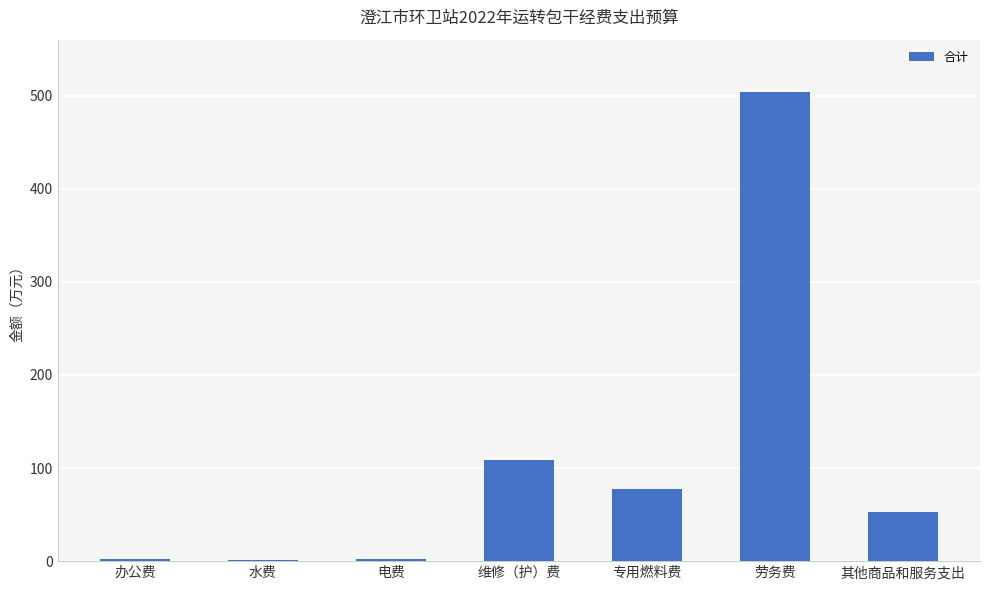

What position from the left is 专用燃料费?

5